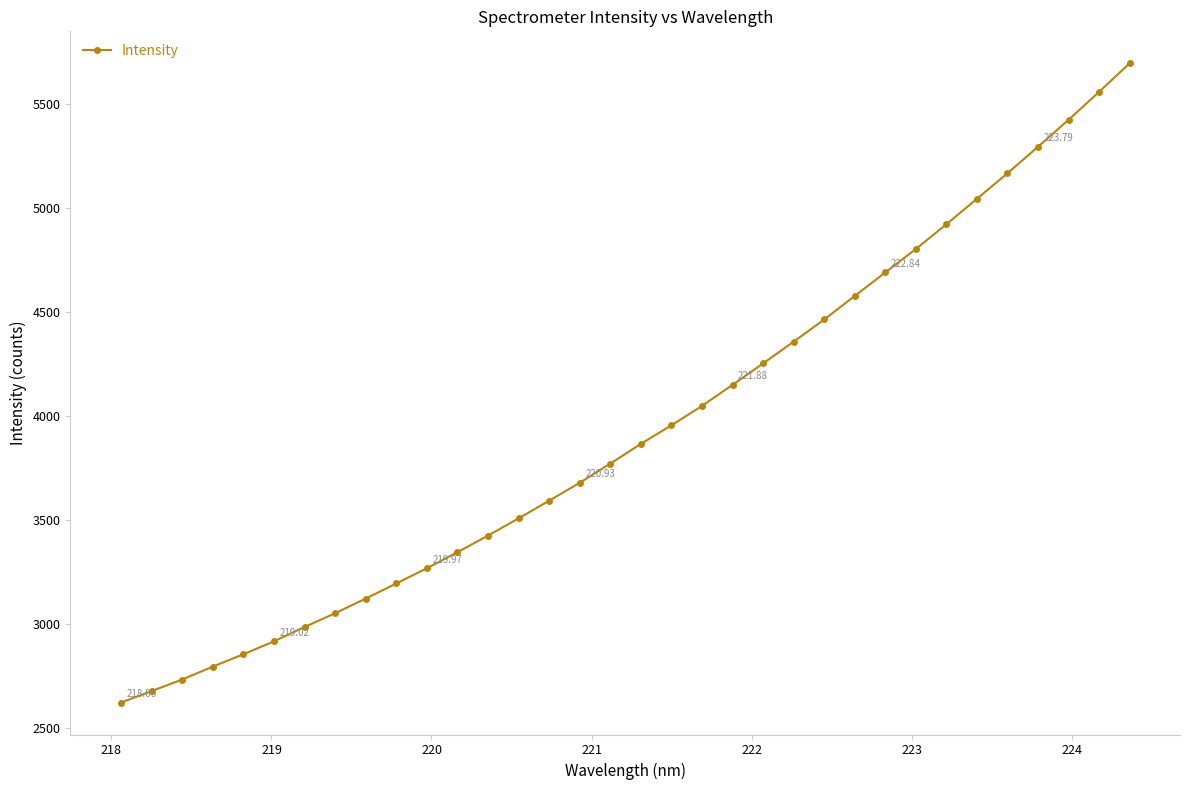

What is the difference between the second highest and second lowest values?

2881.6